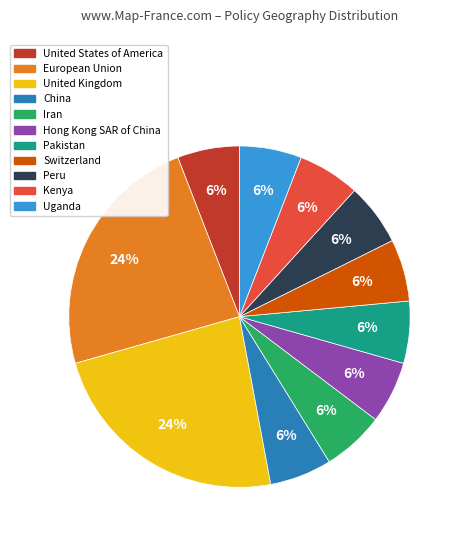

To the nearest percent, what percentage of the pie is Uganda?

6%